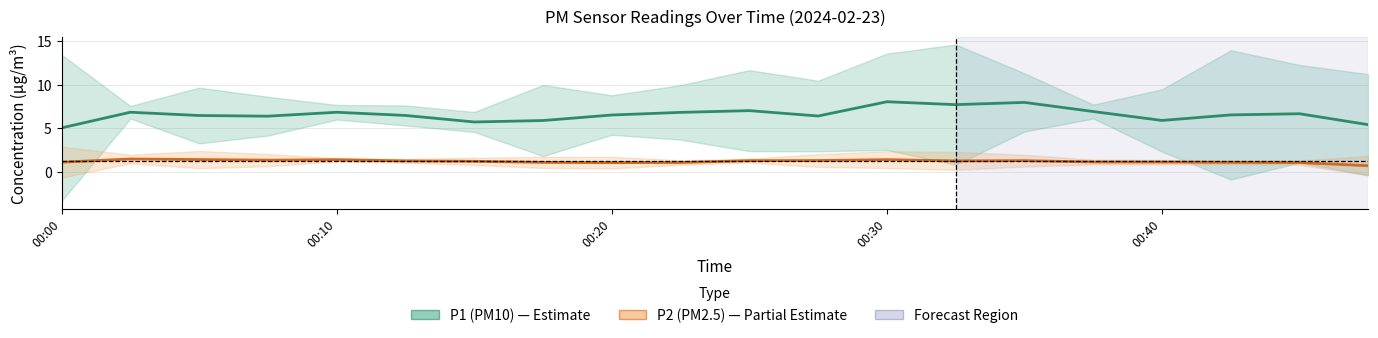

Where is P2 (PM2.5) nearest to the value 1?

00:20